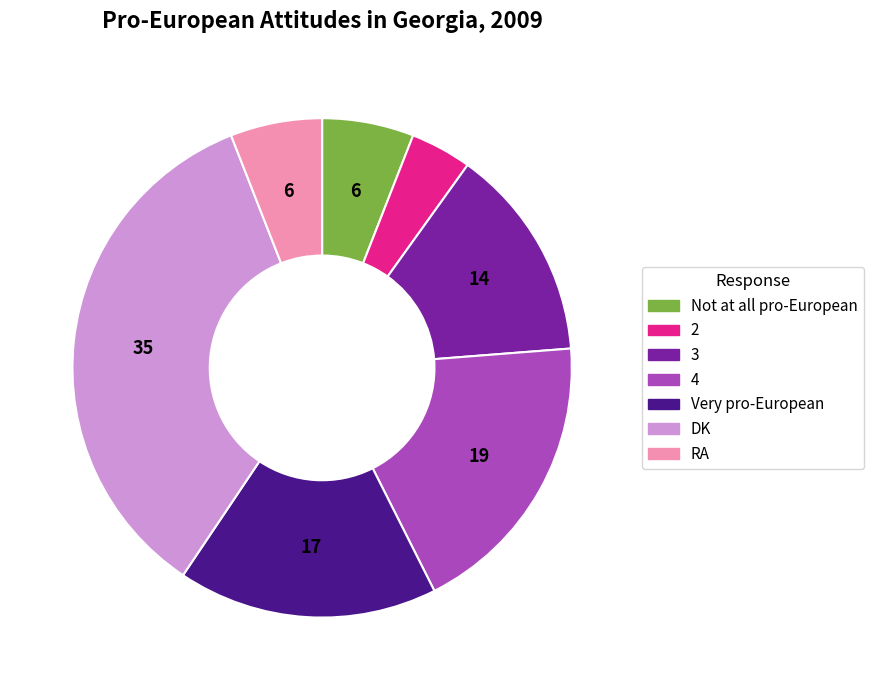

Does any single category account for the majority?

No